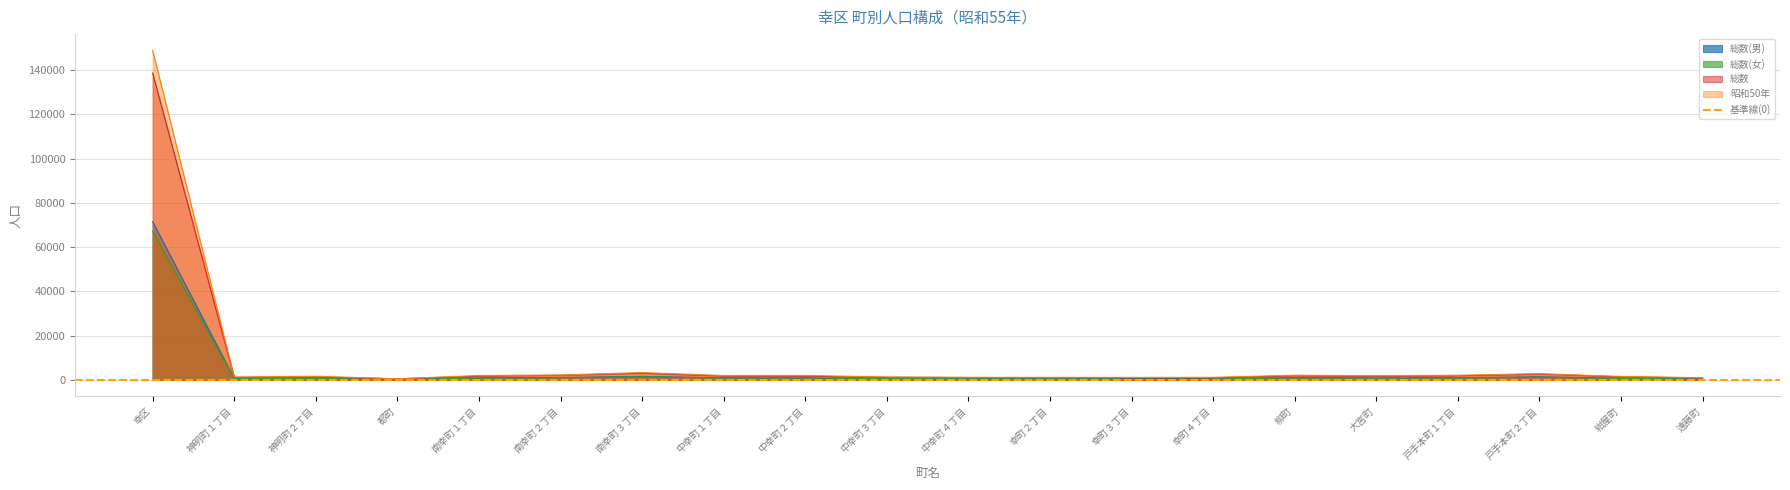

What are all the series names shown in the legend?

総数(男), 総数(女), 総数, 昭和50年